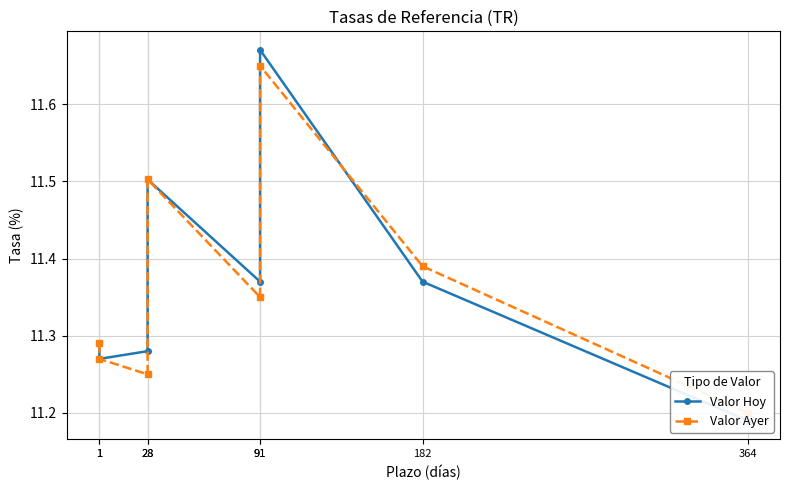

Between 91 and 28, which is larger?

91